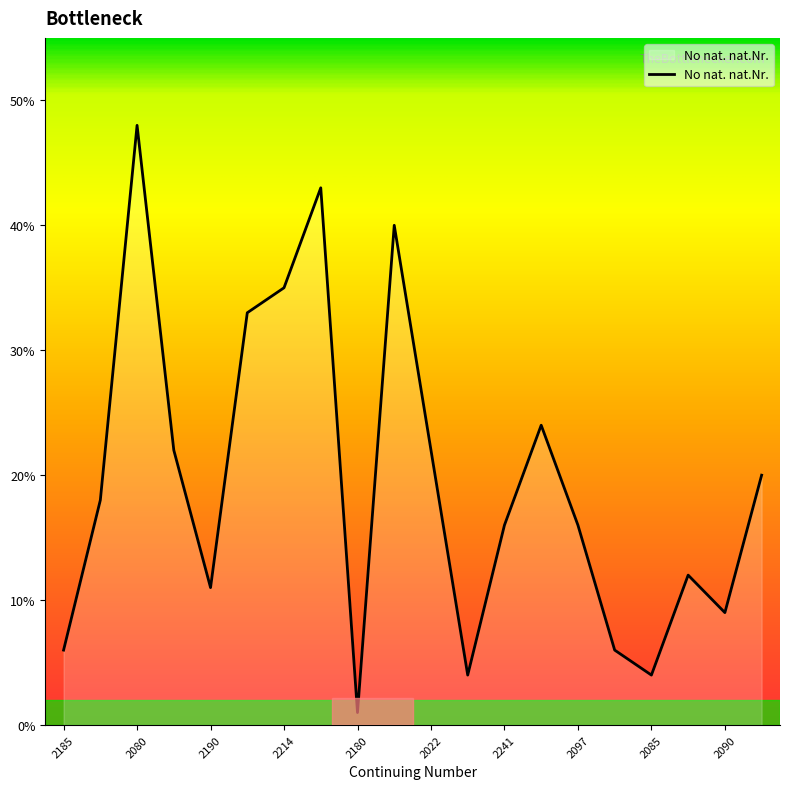

What is the maximum value shown in the chart?

48